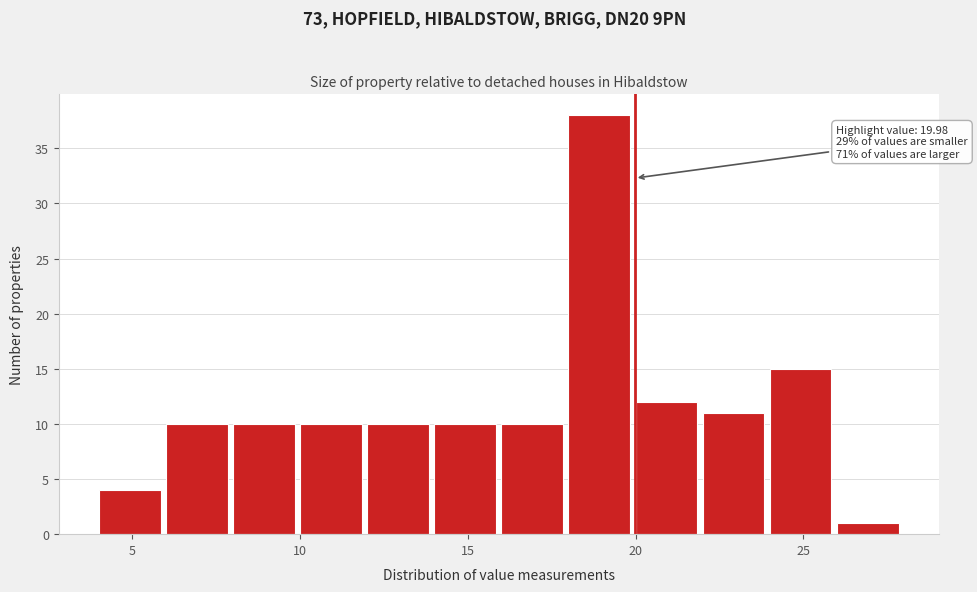

Over which range of the x-axis is the bar tallest?

18 to 20